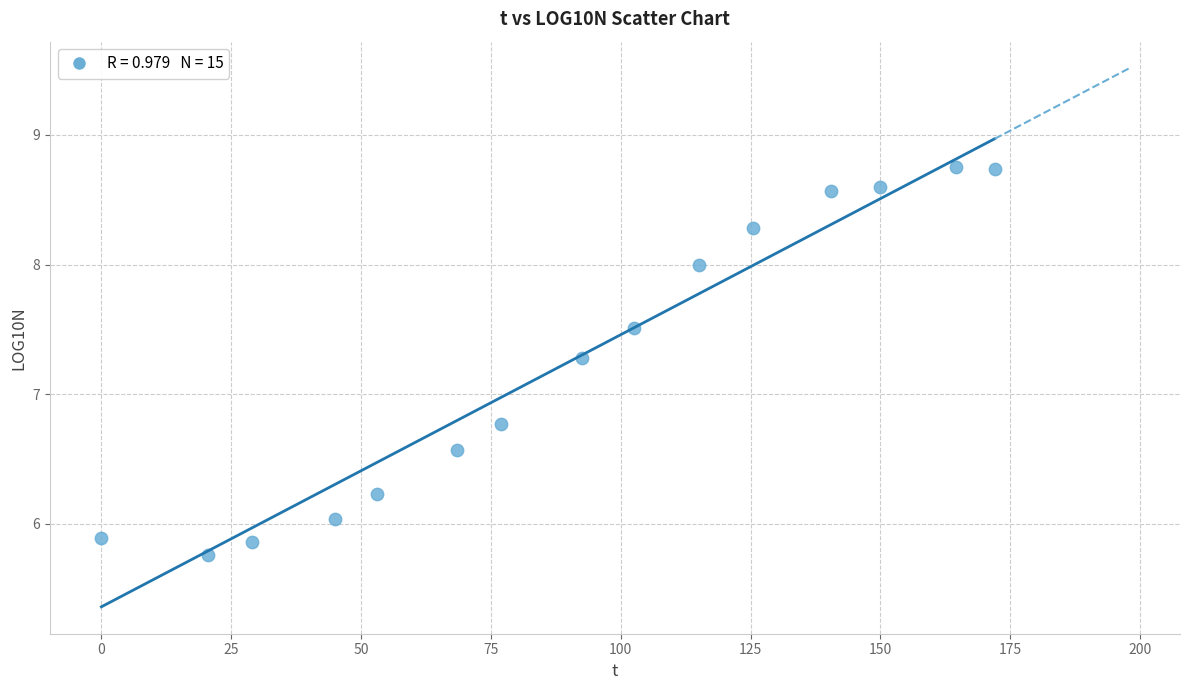

What is the range of X values (max minus min)?

172.0